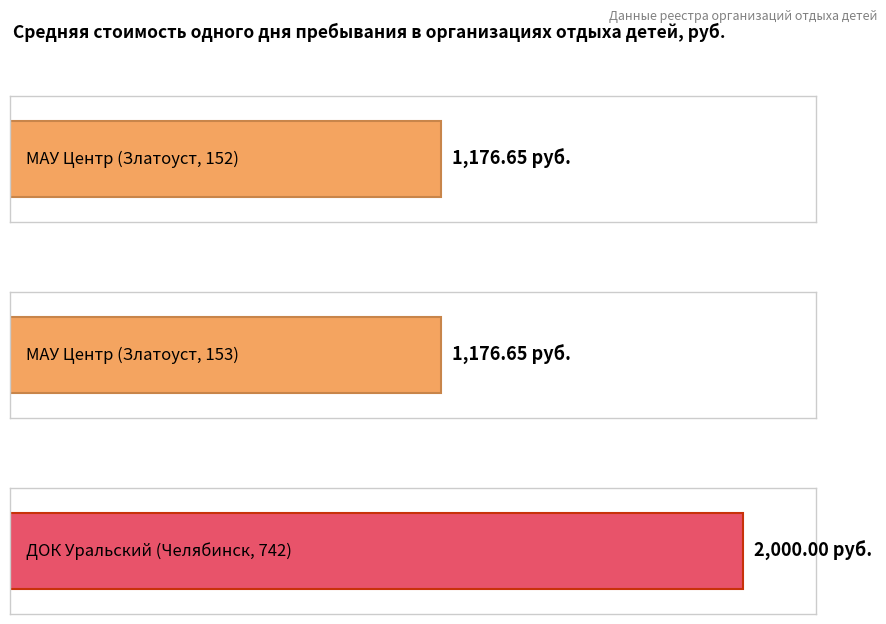

Reading left to right, transcribe all the data shown in this chart.

152=1176.7	153=1176.7	742=2000.0